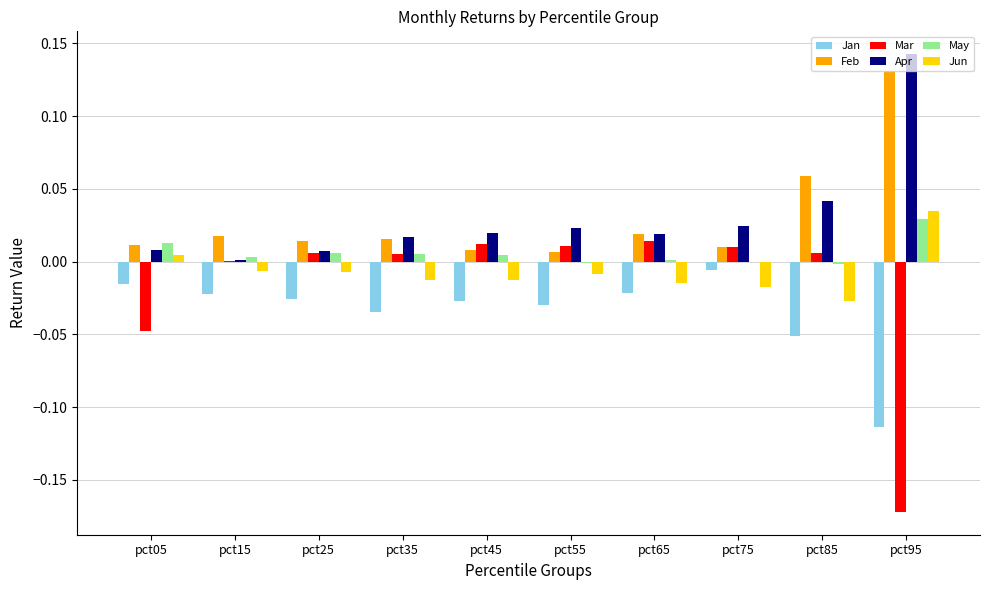

The value of Jan at pct45 is -0.0. True or false?

True